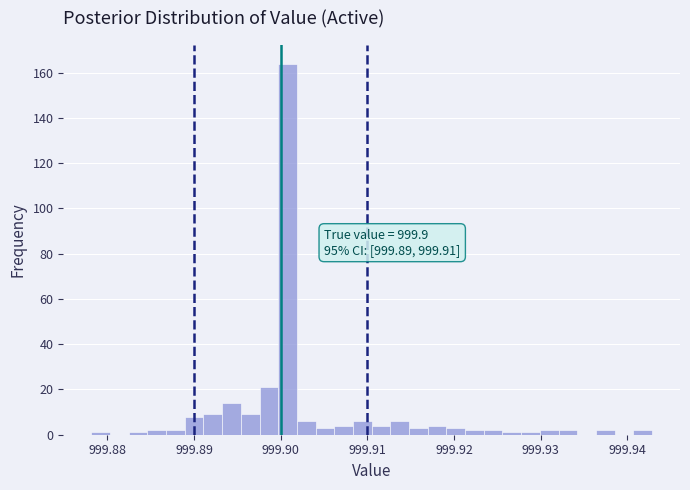

Read against the x-axis, roughly where is the centre of the tallest bar?

999.901